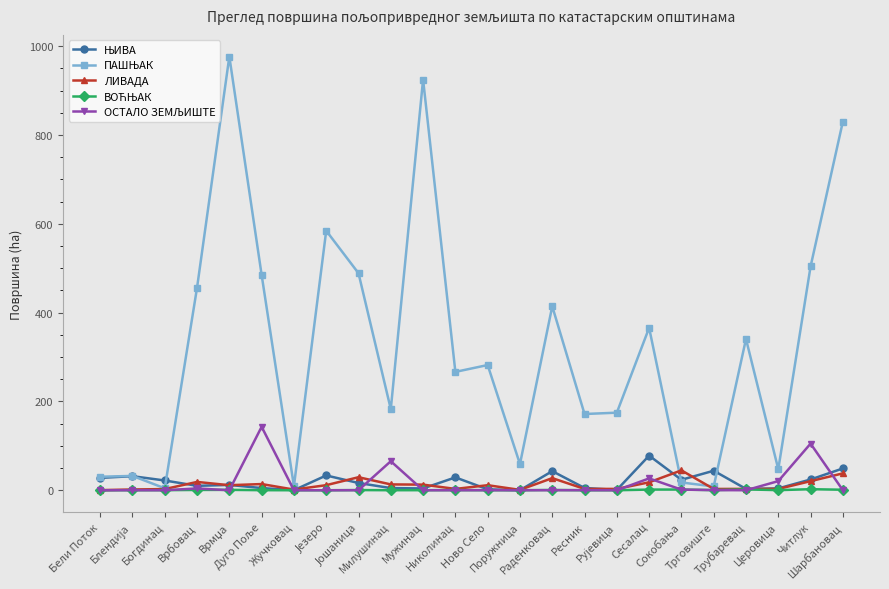

What is the maximum value for ЛИВАДА?

44.8